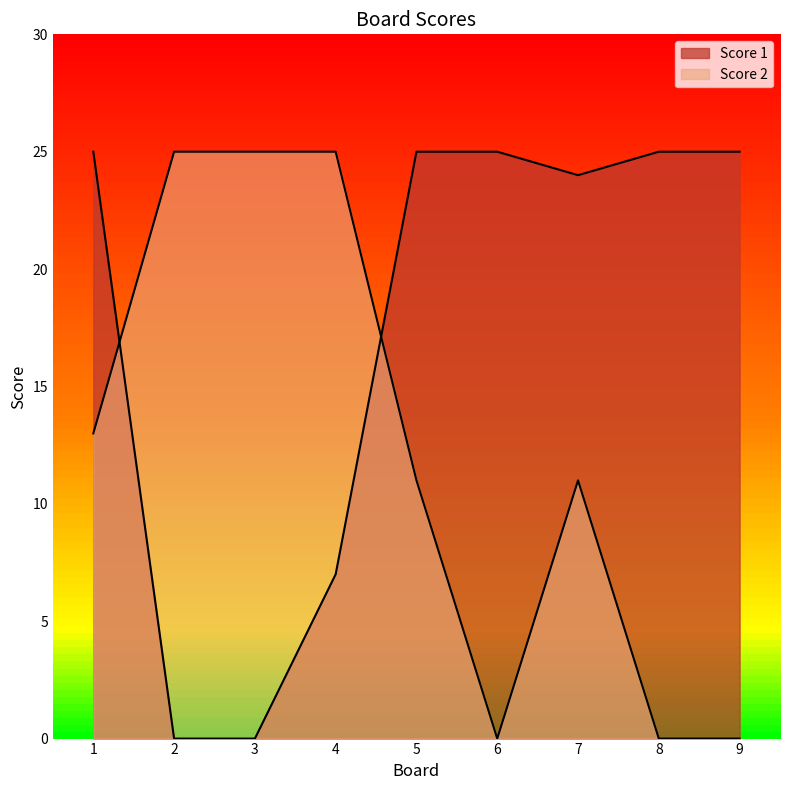

True or false: Score 1 has a value of 10 at 4.

False